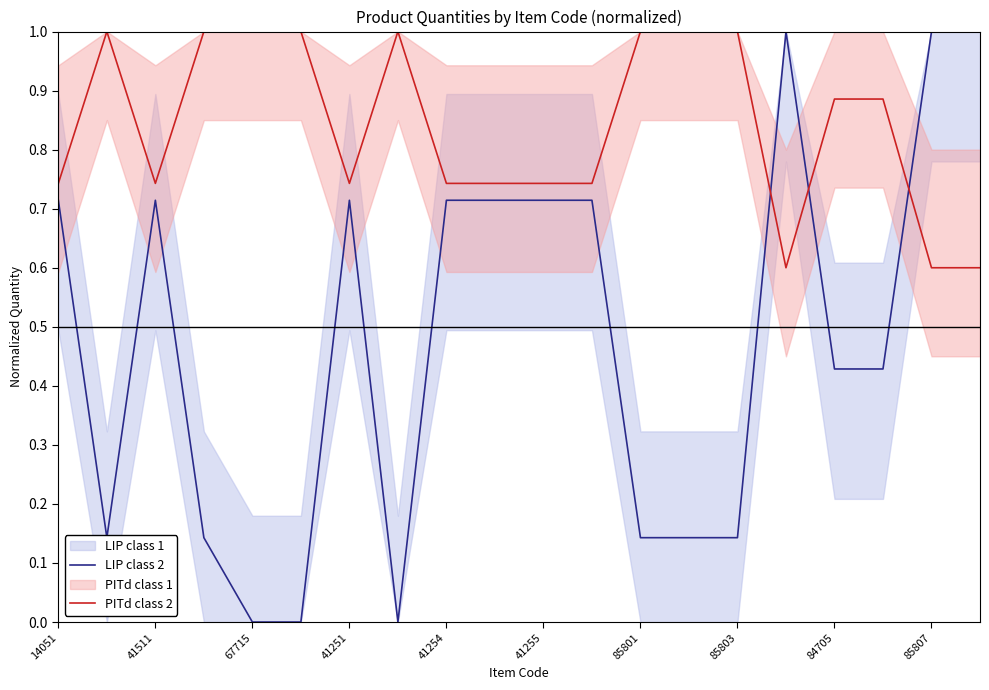

How many intersections are there between LIP class 2 and PITd class 2?

3